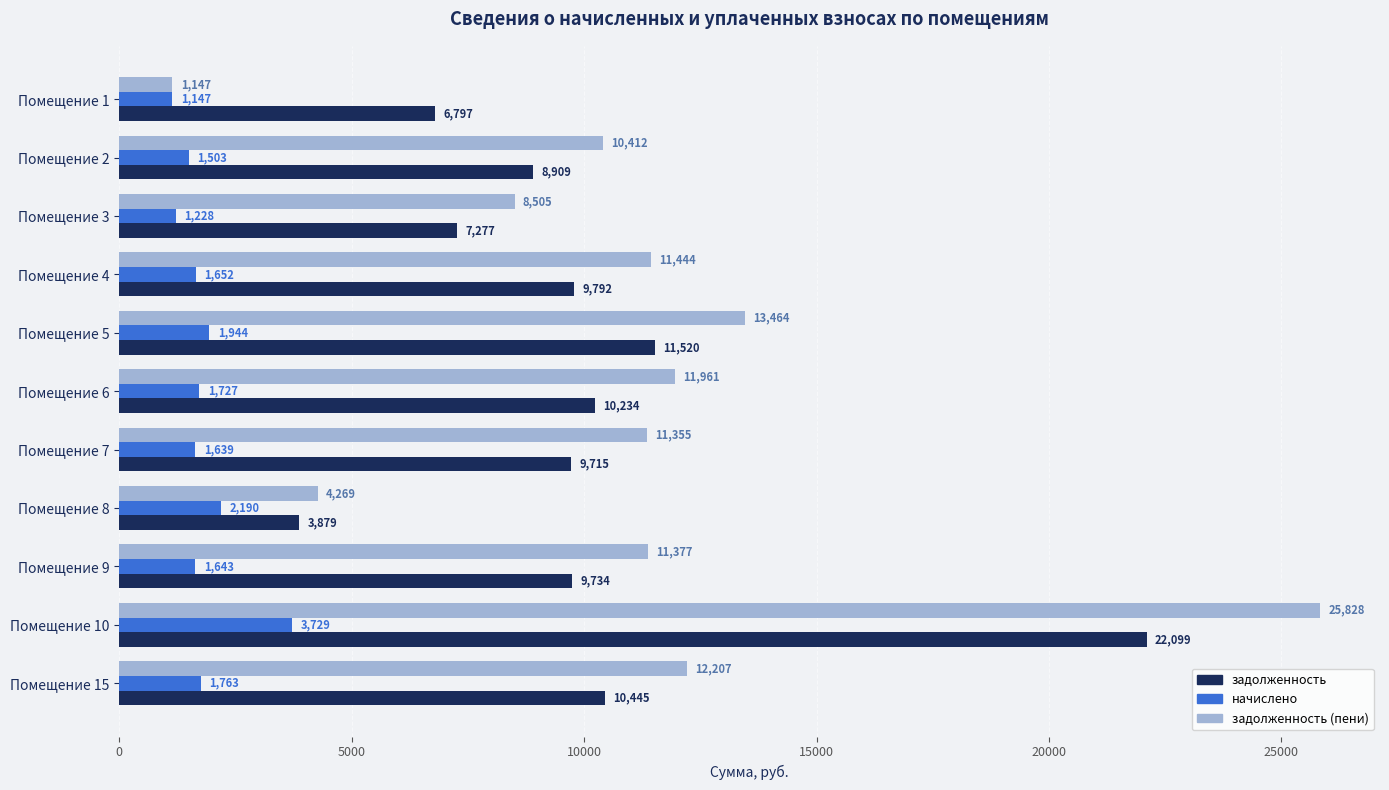

How many categories are shown in the chart?

11